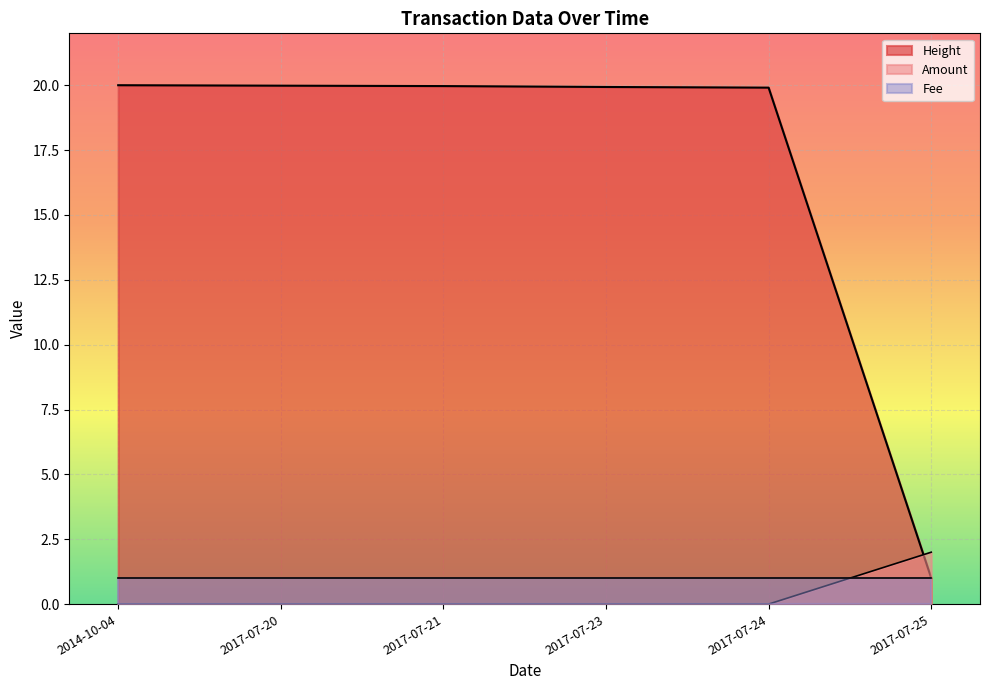

What is the lowest value of the Height series?

1.0